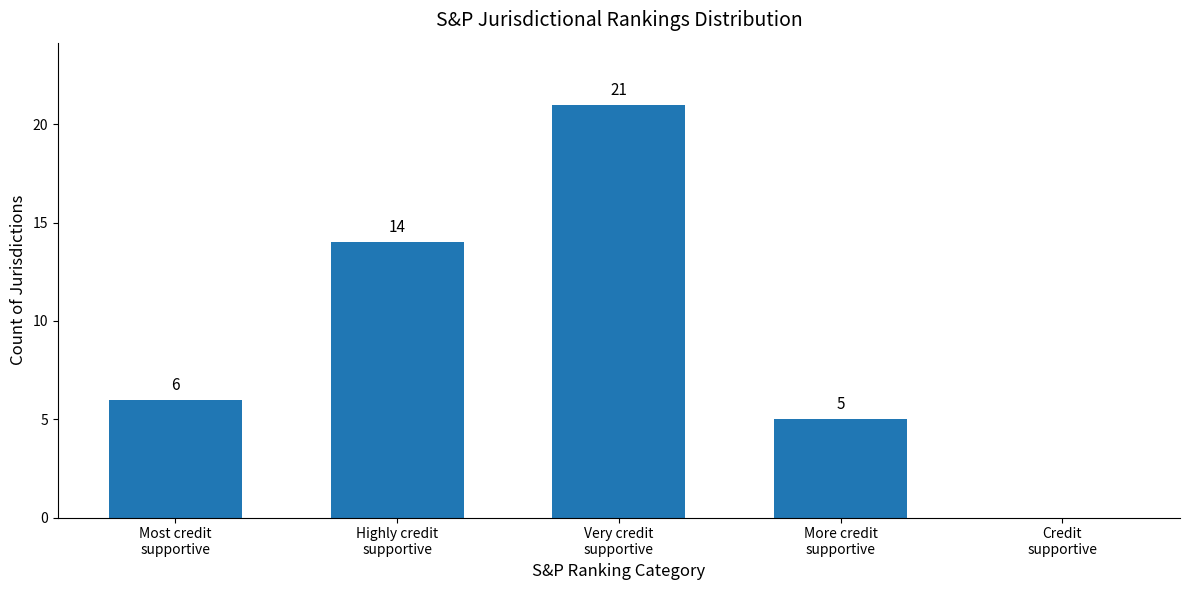

How many distinct data groups are displayed?

1